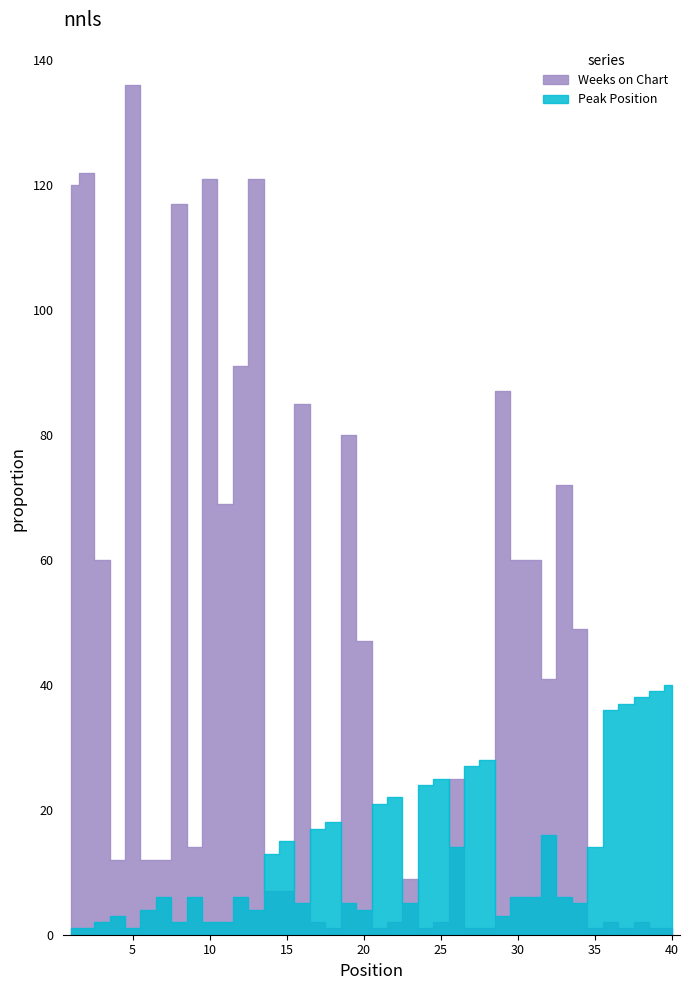

Rank the series by their maximum value, from lowest to highest.

Peak Position, Weeks on Chart